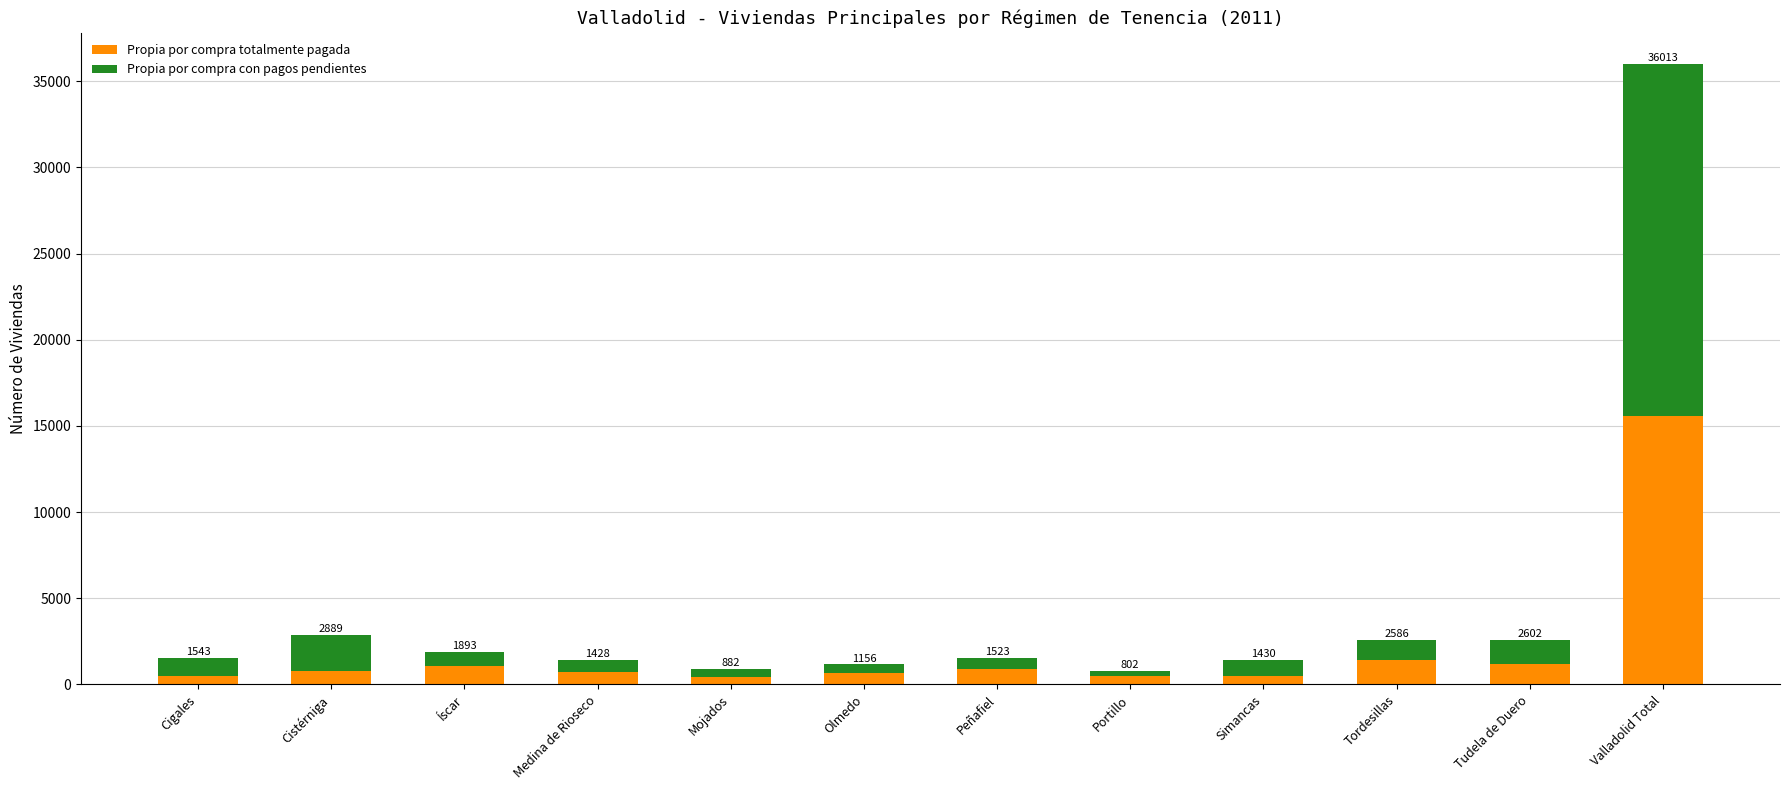

What is the difference between the maximum and minimum values in the Propia por compra con pagos pendientes series?

20112